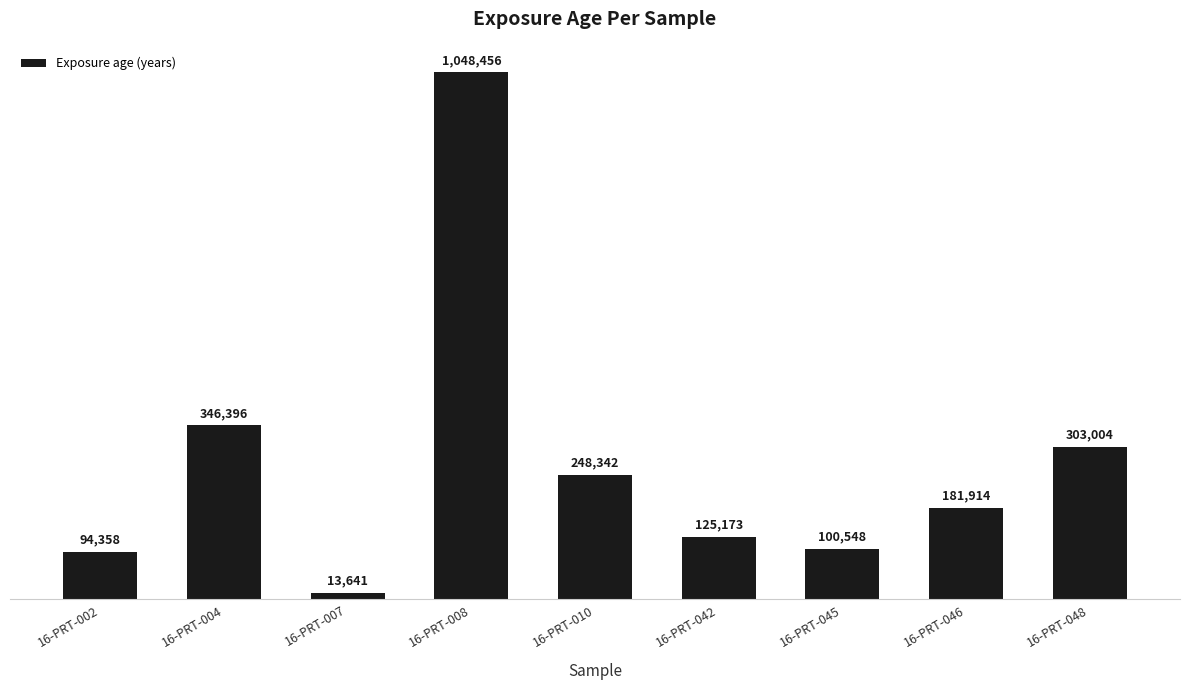

Does the chart contain stacked bars?

No